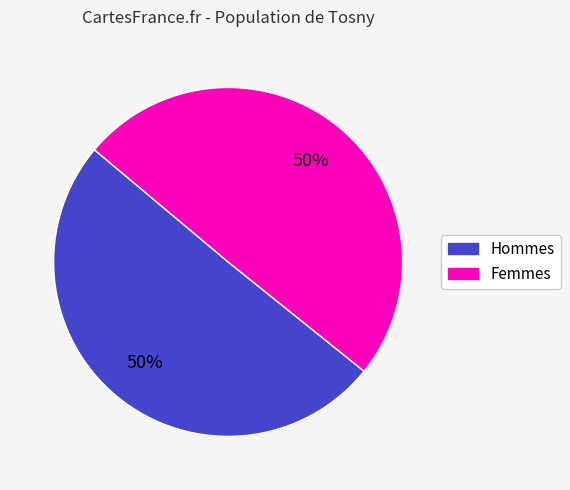

Do Hommes and Femmes together represent more than half of the pie?

Yes